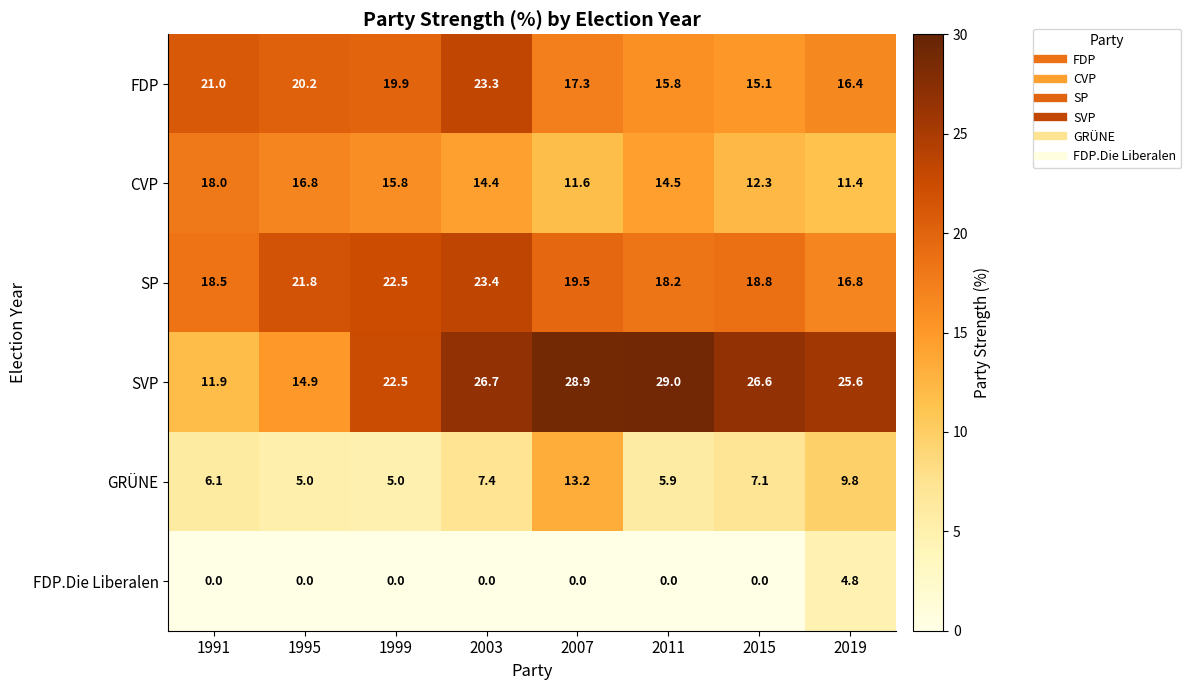

The value of FDP.Die Liberalen at 1995 is 0.0. True or false?

True